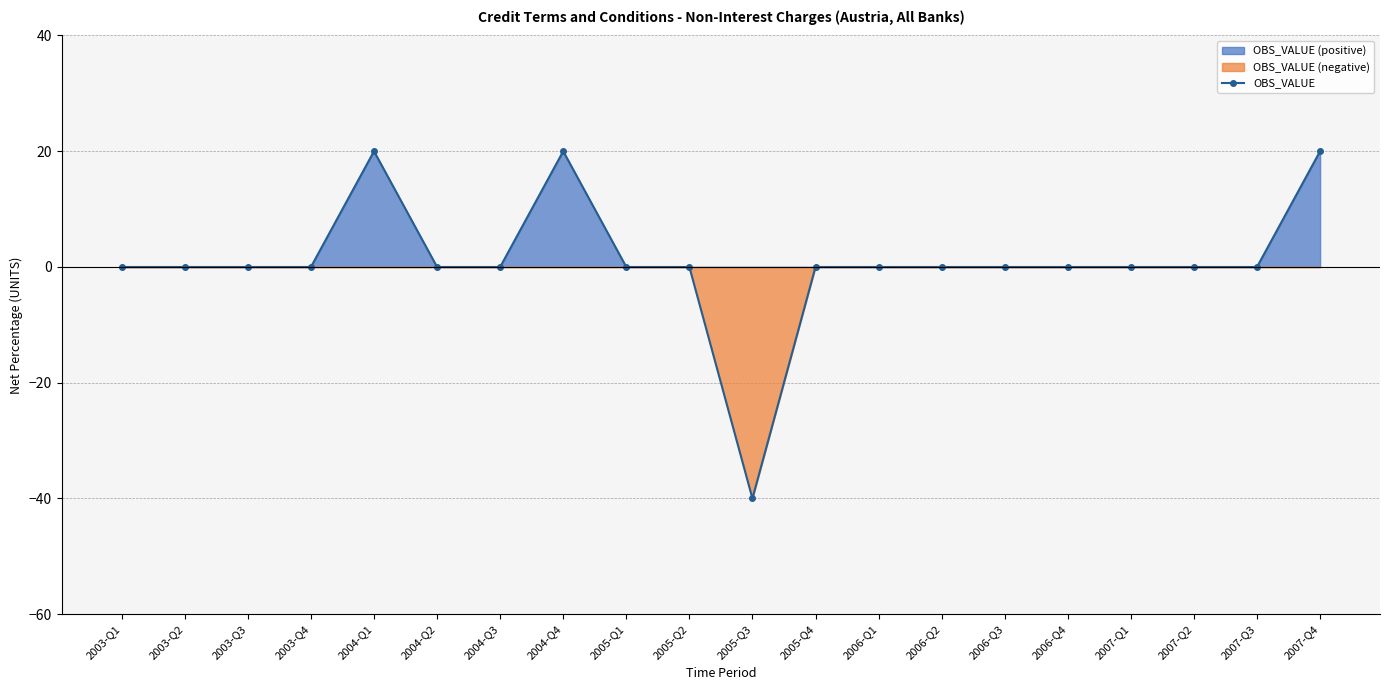

Between 2003-Q4 and 2005-Q2, which is larger?

2003-Q4